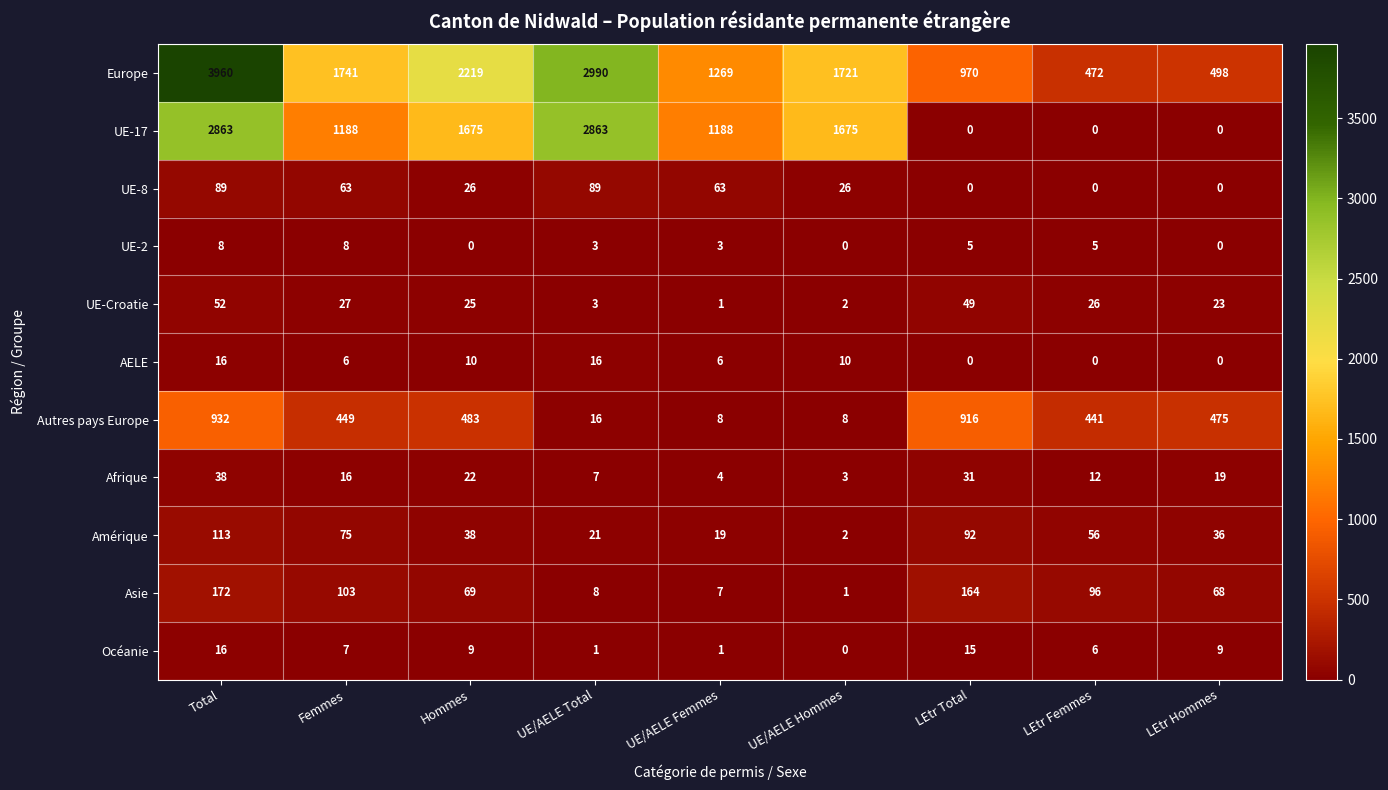

Rank the series at Femmes from highest to lowest value.

Europe, UE-17, Autres pays Europe, Asie, Amérique, UE-8, UE-Croatie, Afrique, UE-2, Océanie, AELE